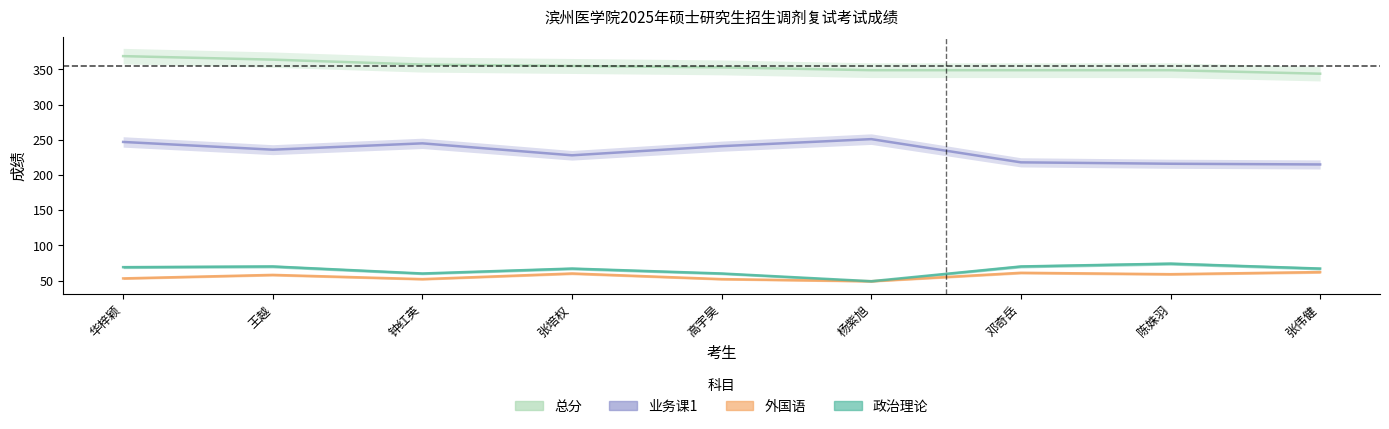

At which category does 政治理论 reach its first local valley?

钟红英